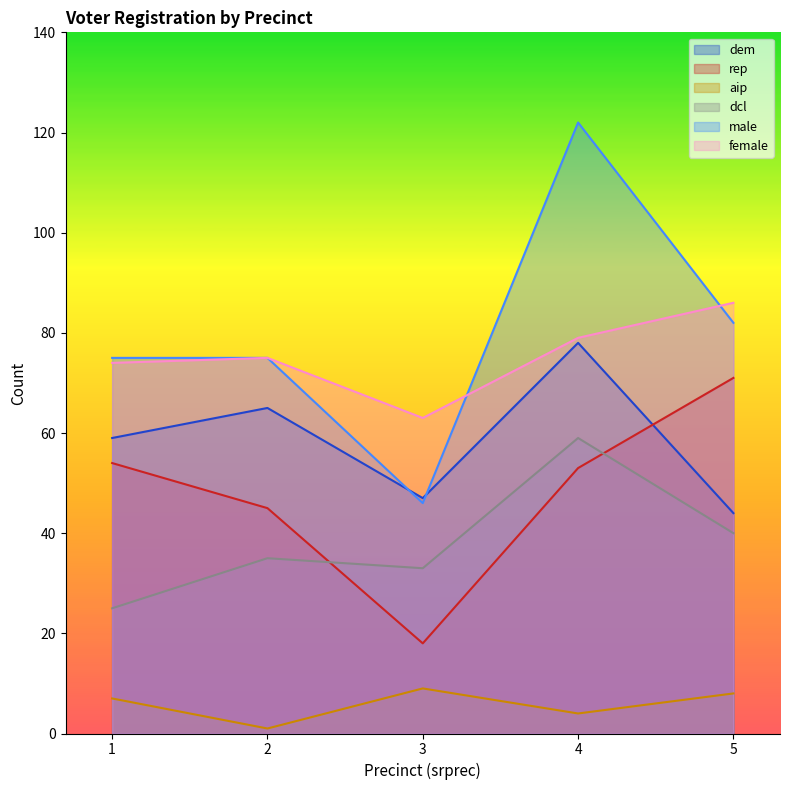

The value of female at 4 is 79. True or false?

True